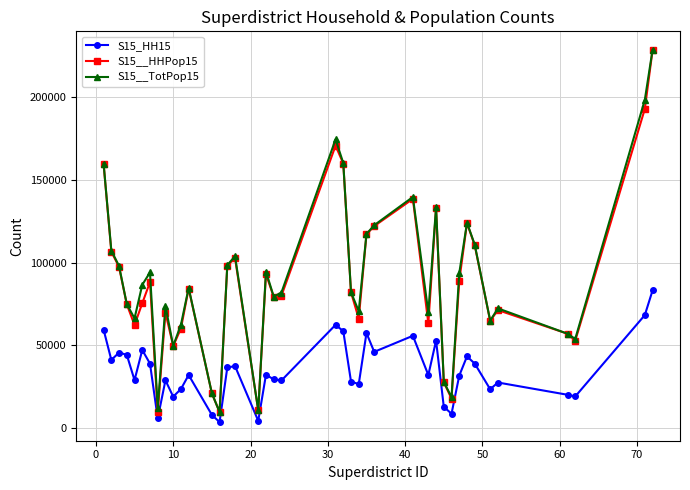

In S15__TotPop15, how many points are lower than both neighbors (excluding endpoints)?

11